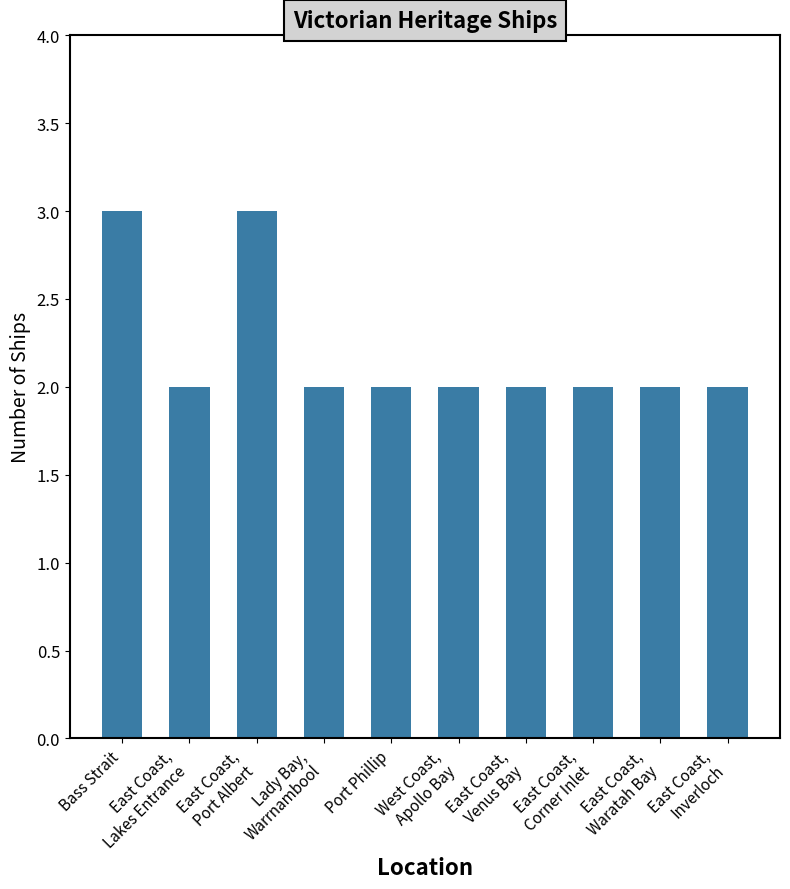

What is the maximum value shown in the chart?

3